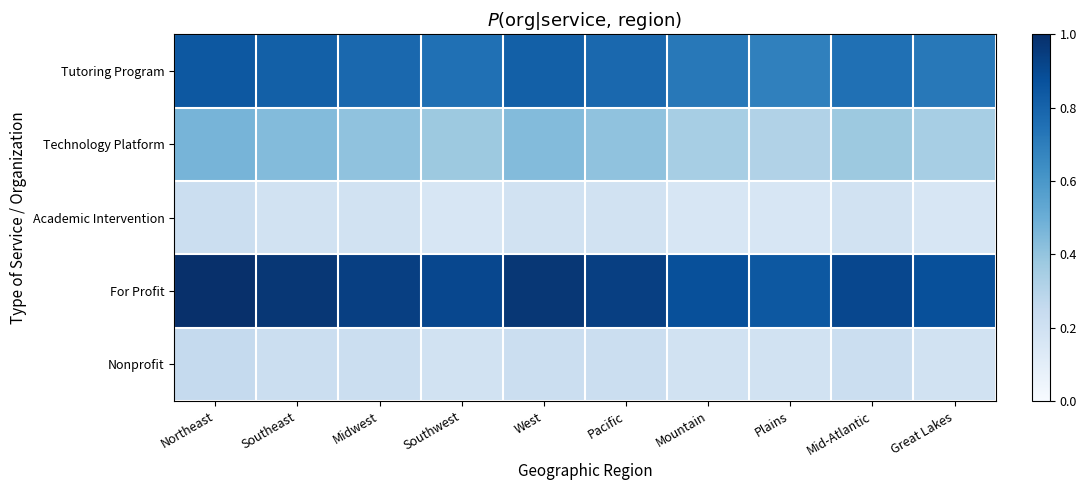

Rank the series by their maximum value, from highest to lowest.

For Profit, Tutoring Program, Technology Platform, Nonprofit, Academic Intervention